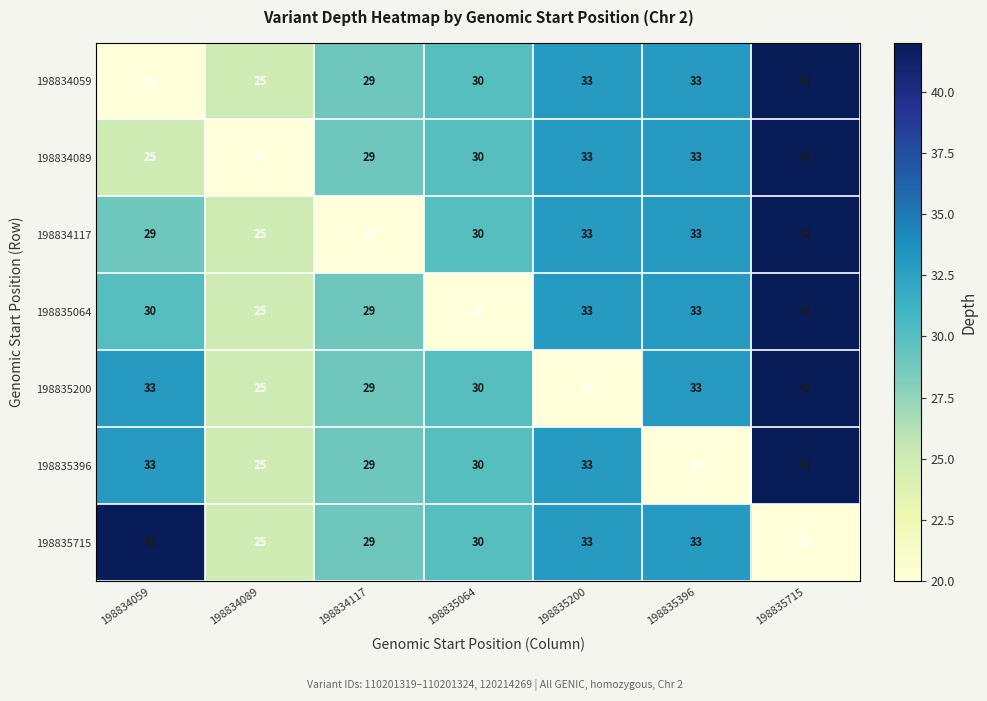

What is the sum of all 198834117 values?

212